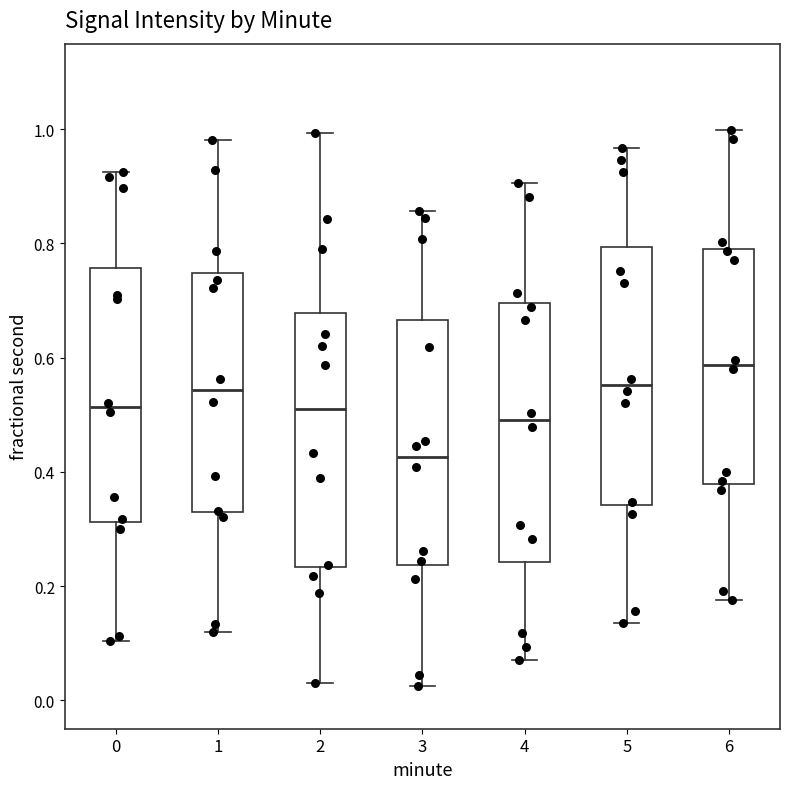

Reading left to right, transcribe this box plot: for each box, give where its median line is, the range the box spans, and where its two whiskers end, as read against the y-axis. The values are not printed on the chart, so give them approximately, as read against the axis.

0: median 0.52, box 0.32 to 0.76, whiskers 0.10 to 0.92
1: median 0.54, box 0.32 to 0.74, whiskers 0.12 to 0.98
2: median 0.52, box 0.24 to 0.68, whiskers 0.02 to 1.00
3: median 0.42, box 0.24 to 0.66, whiskers 0.02 to 0.86
4: median 0.50, box 0.24 to 0.70, whiskers 0.06 to 0.90
5: median 0.56, box 0.34 to 0.80, whiskers 0.14 to 0.96
6: median 0.58, box 0.38 to 0.80, whiskers 0.18 to 1.00